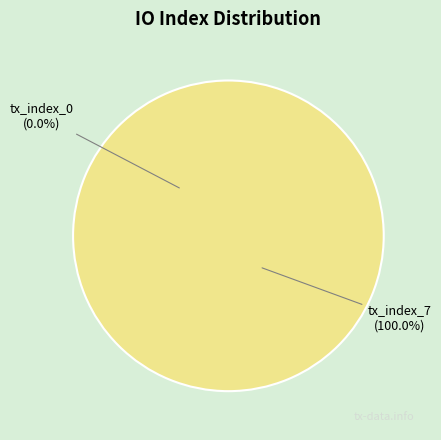

Does tx_index_7 account for over 50% of the chart?

Yes